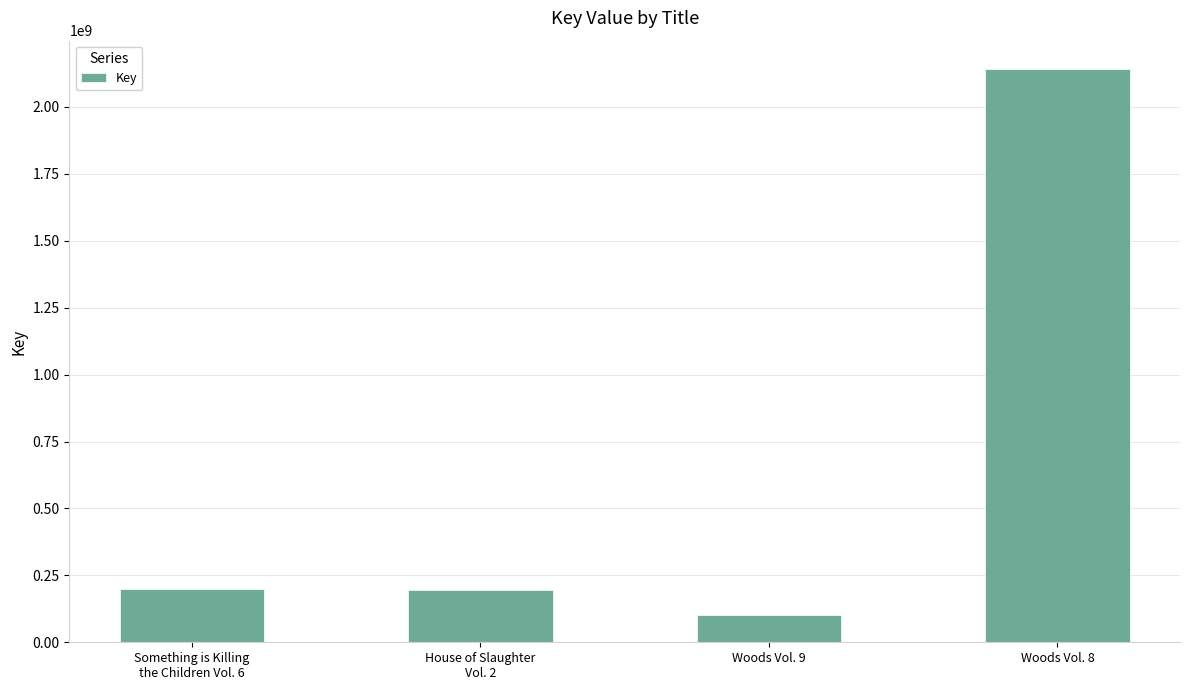

At which category does the chart reach its minimum across all series?

Woods Vol. 9